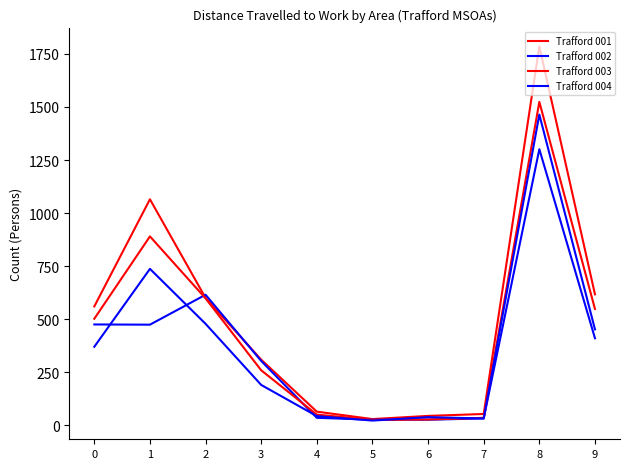

How many lines are shown in the chart?

4